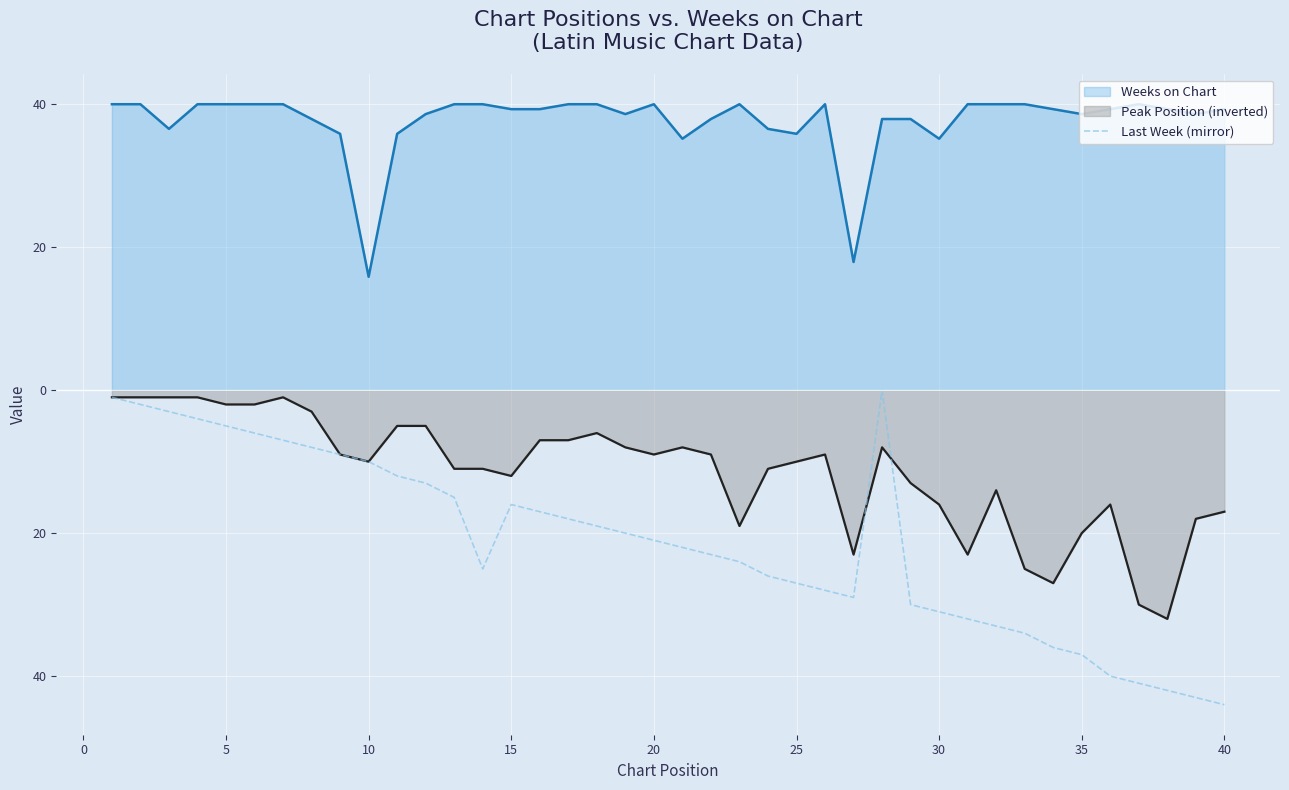

How many negative values are there?

39